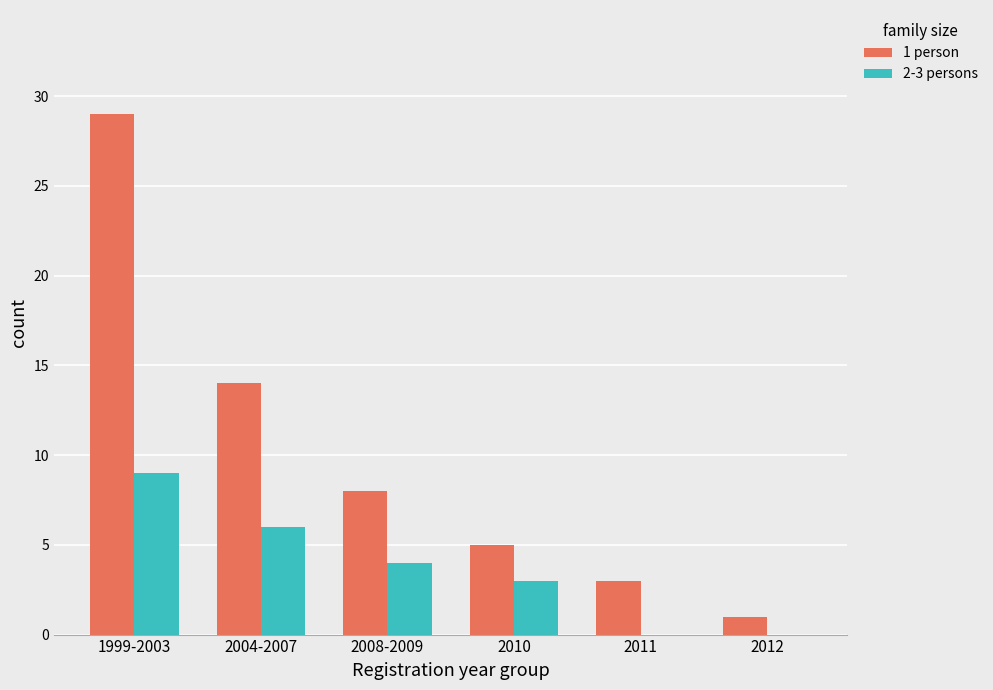

Are the bars grouped side by side (vs. stacked)?

Yes